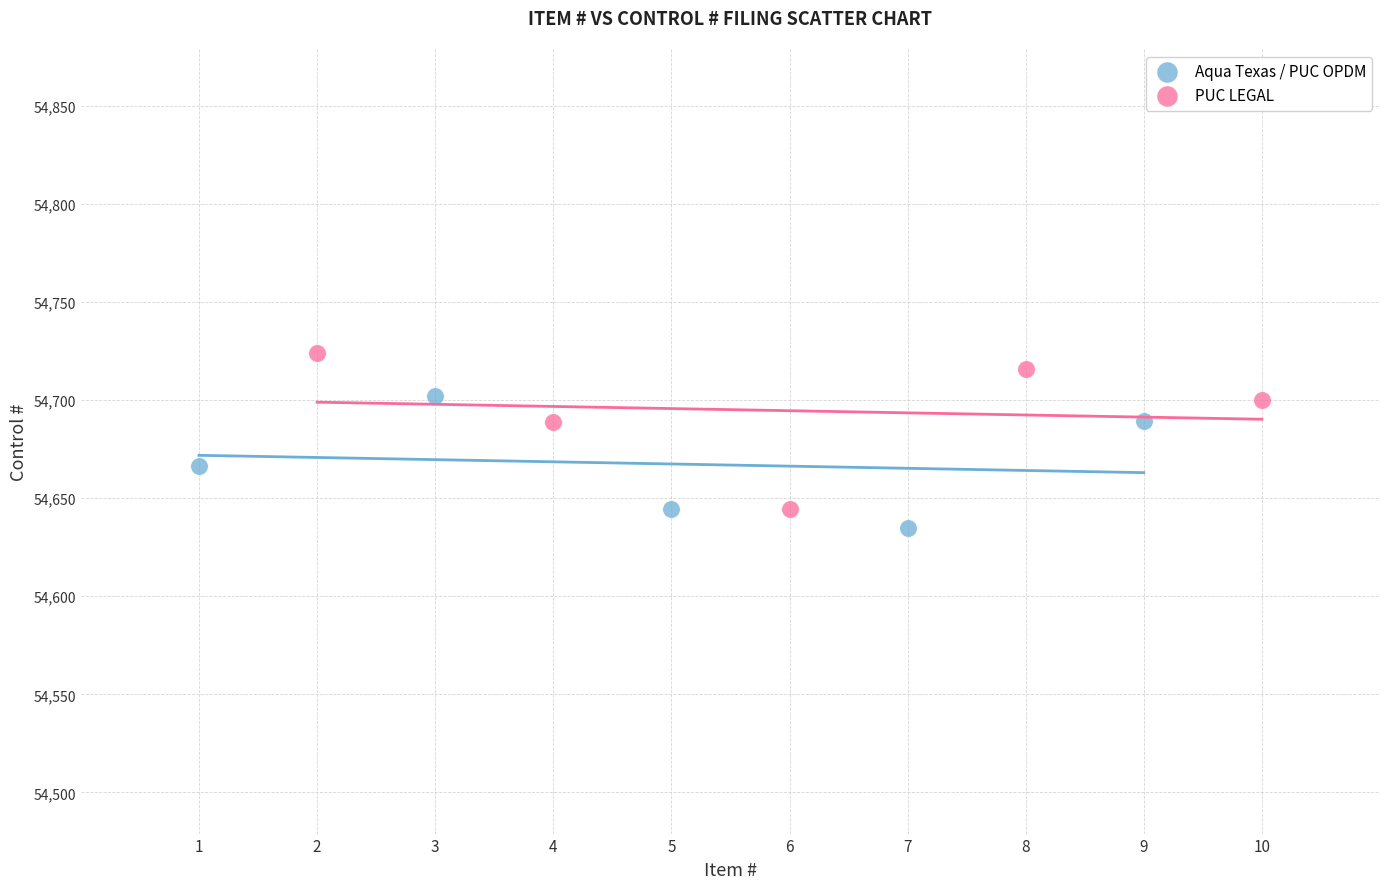

Which series has the largest Y range (max minus min)?

PUC LEGAL